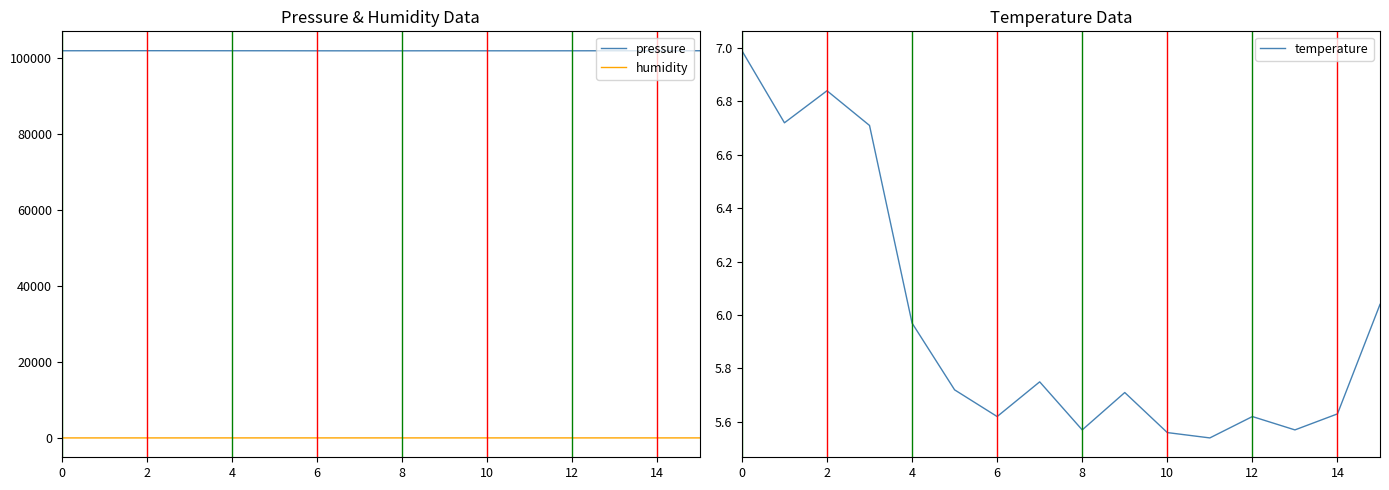

What are all the series names shown in the legend?

pressure, humidity, temperature